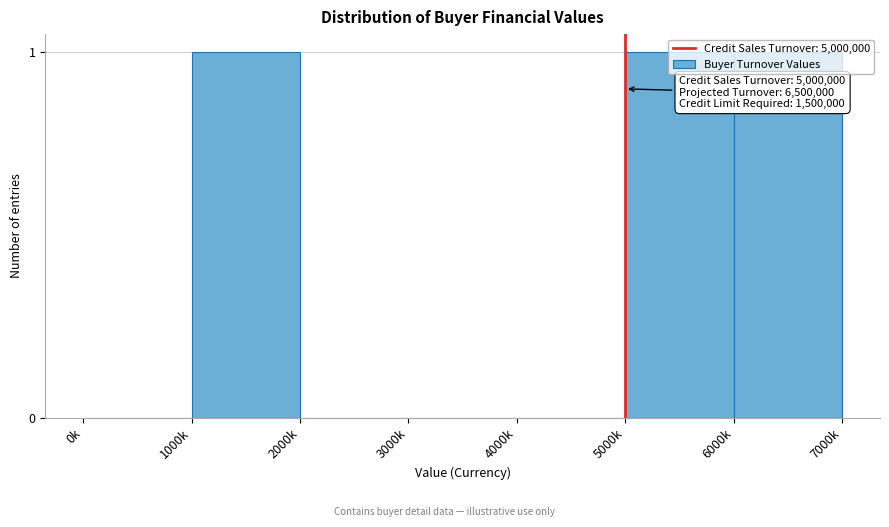

True or false: the data shows -1 at 3000k.

False